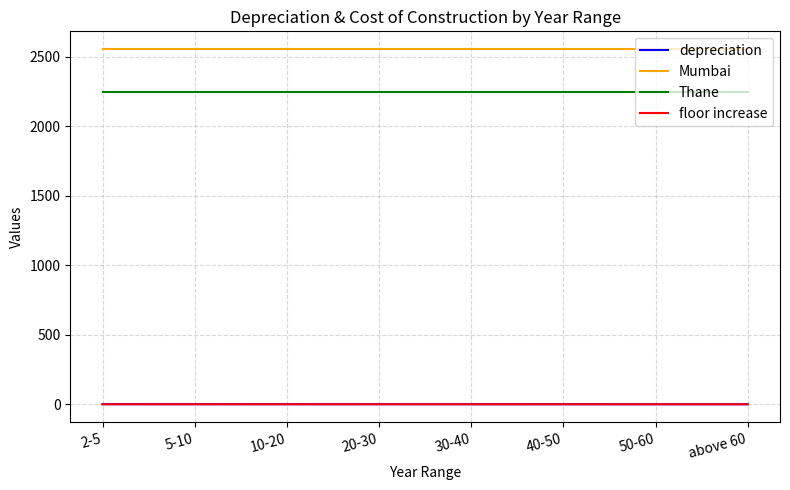

Which series has the largest total across all categories?

Mumbai